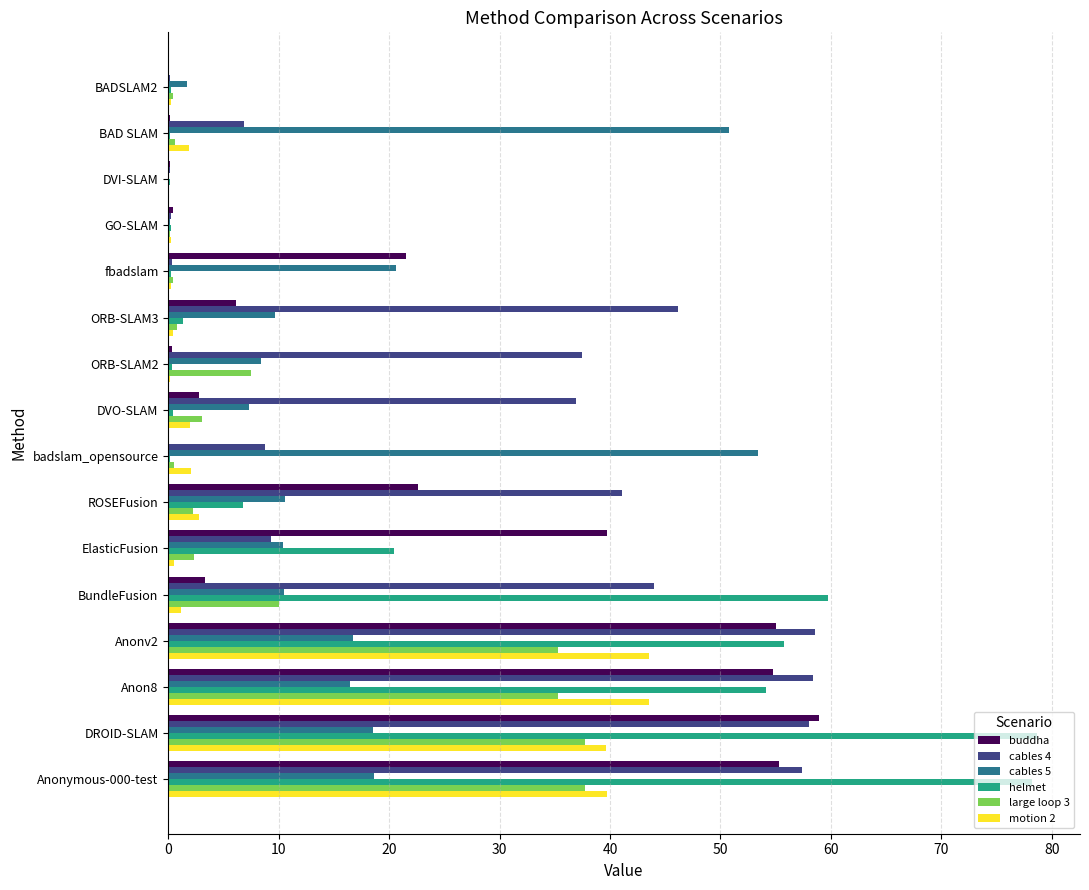

Which series changed the most between badslam_opensource and Anonv2?

helmet